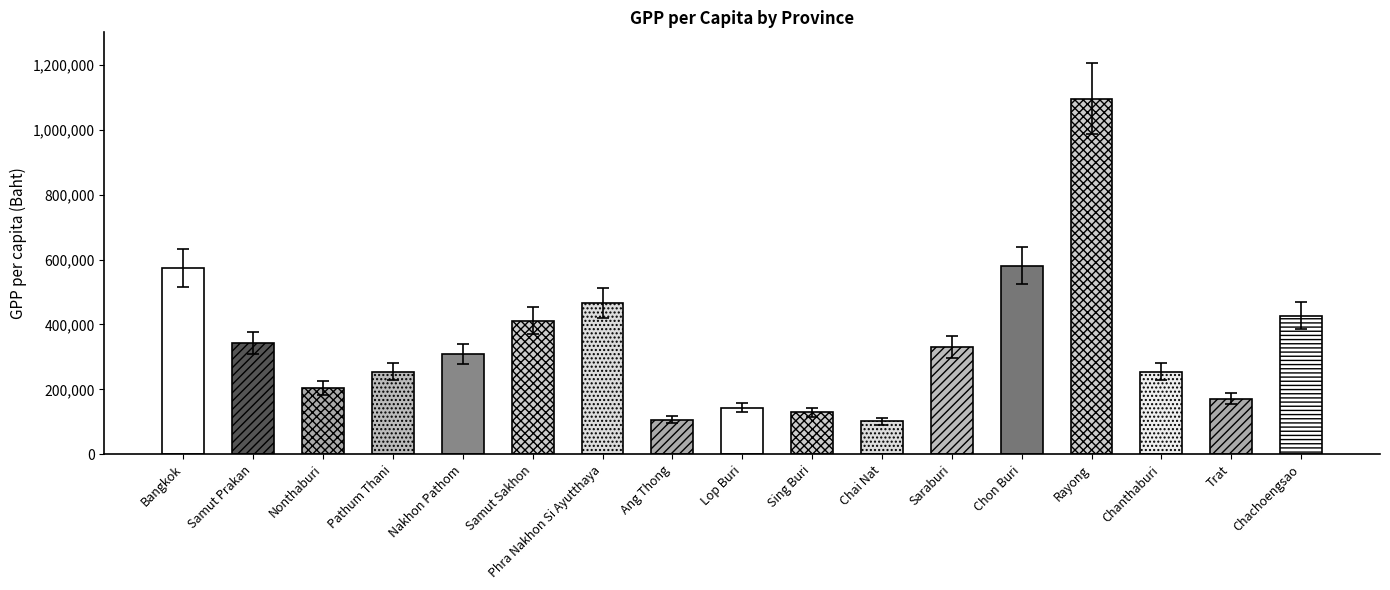

Which has a higher value, Rayong or Sing Buri?

Rayong